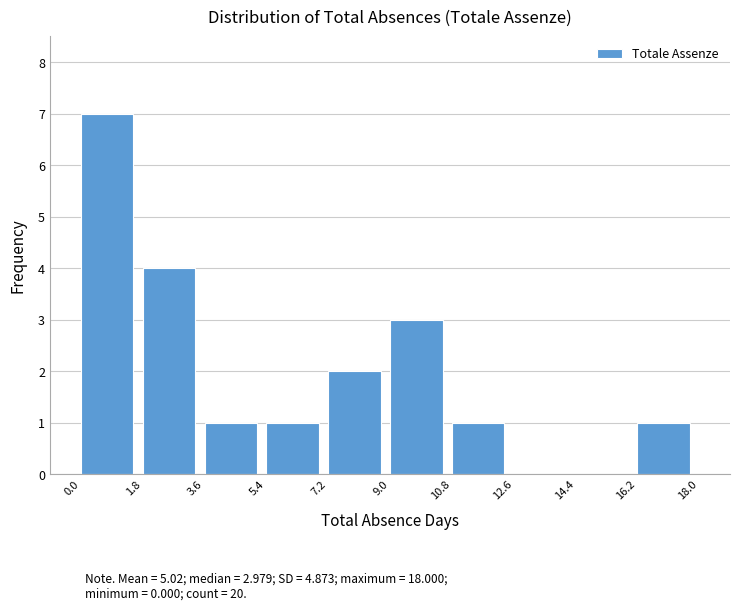

Which range on the x-axis has the tallest bar?

0.0 to 1.8